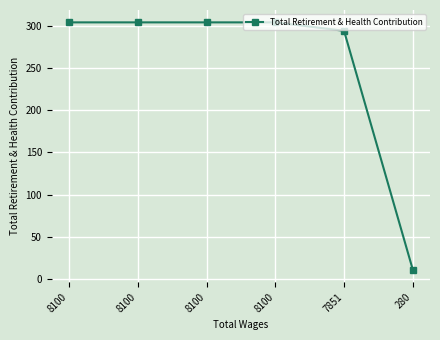

What is the maximum value shown in the chart?

304